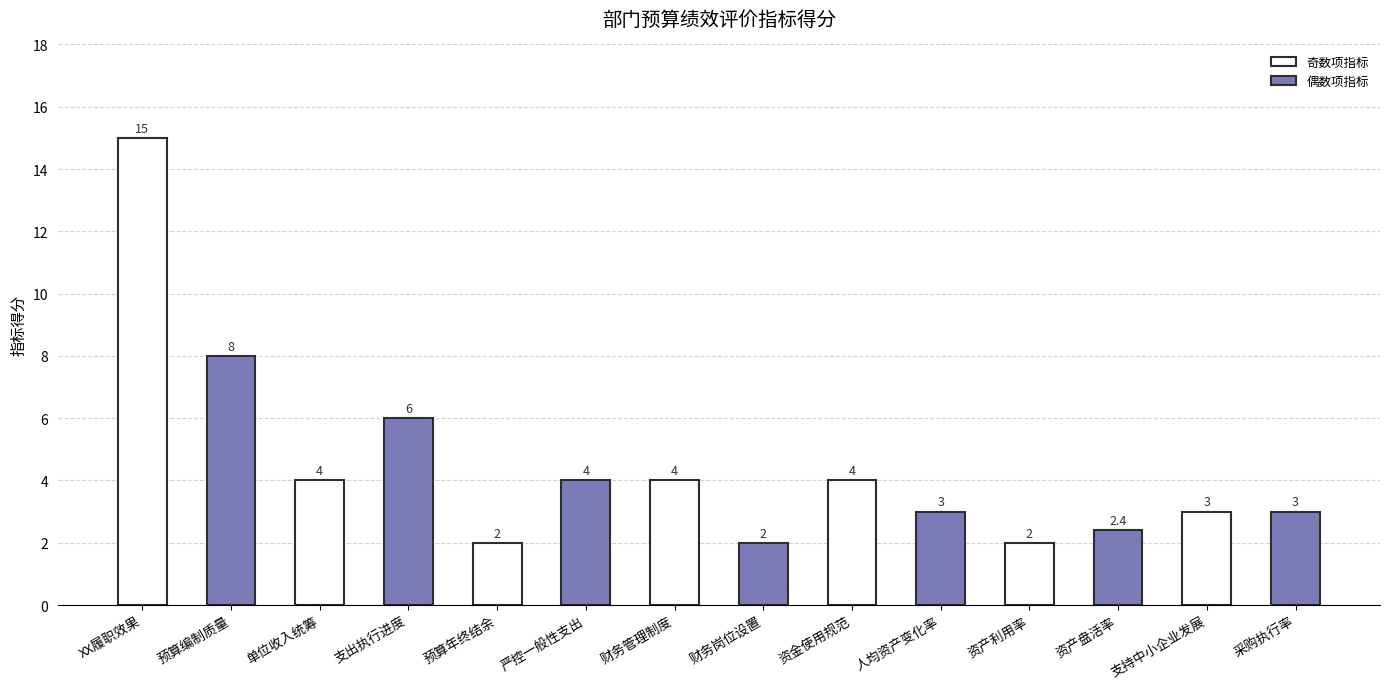

The value at 预算编制质量 is 13.8. True or false?

False